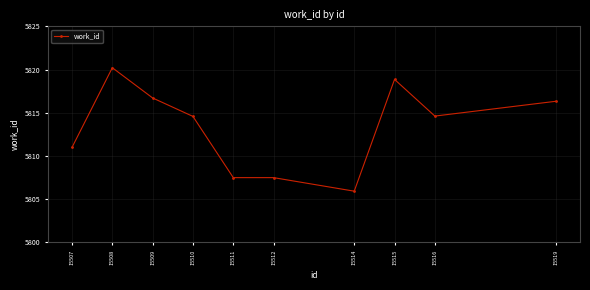

True or false: there are more than 0 points higher than both neighbors.

True